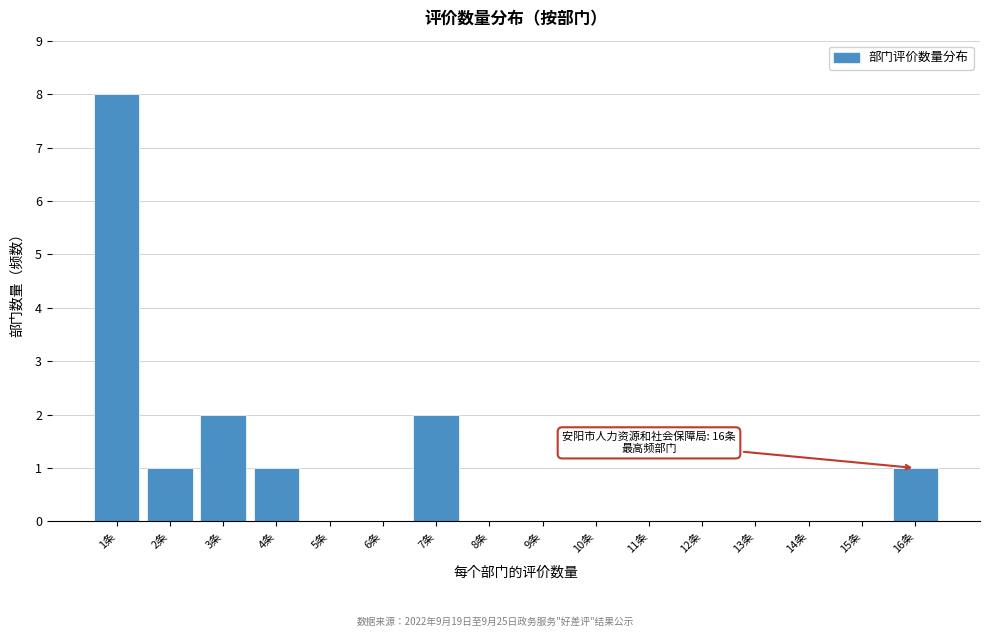

Over which range of the x-axis is the bar tallest?

0.5 to 1.5